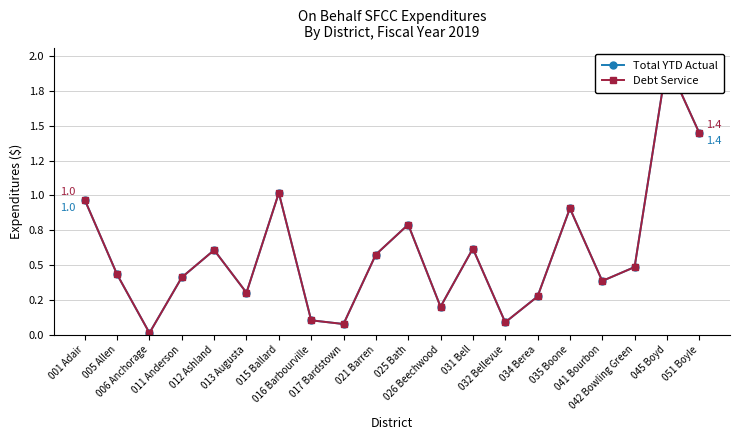

Count the number of data series in this chart.

2